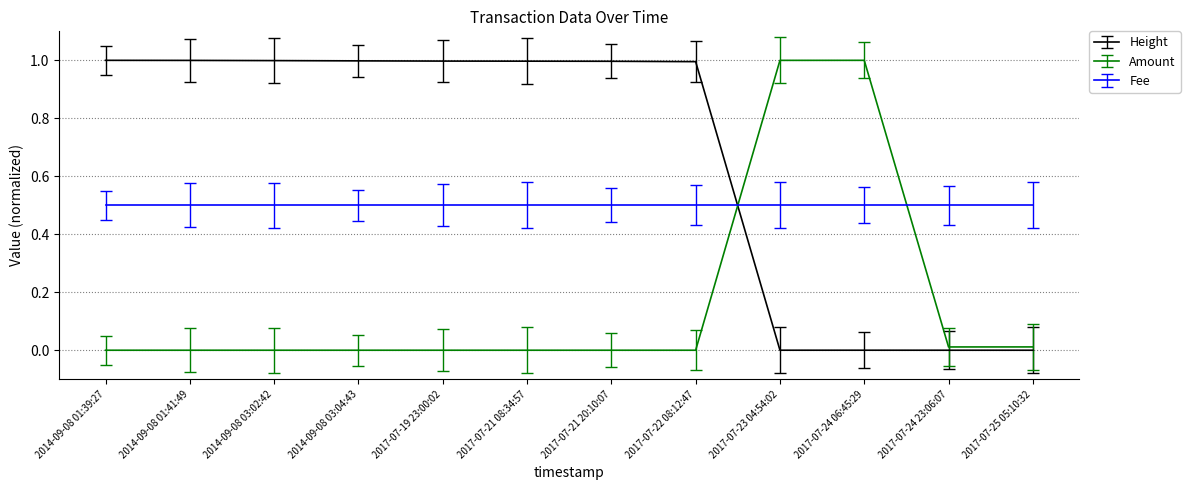

What position from the right is 2014-09-08 03:04:43?

9